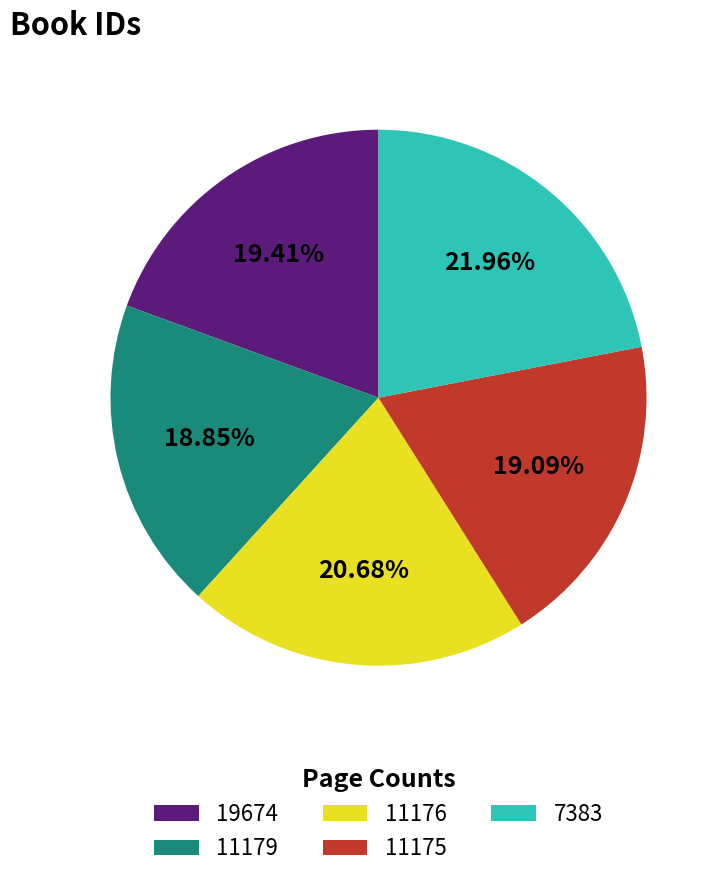

True or false: 11175 accounts for 5% of the total.

False